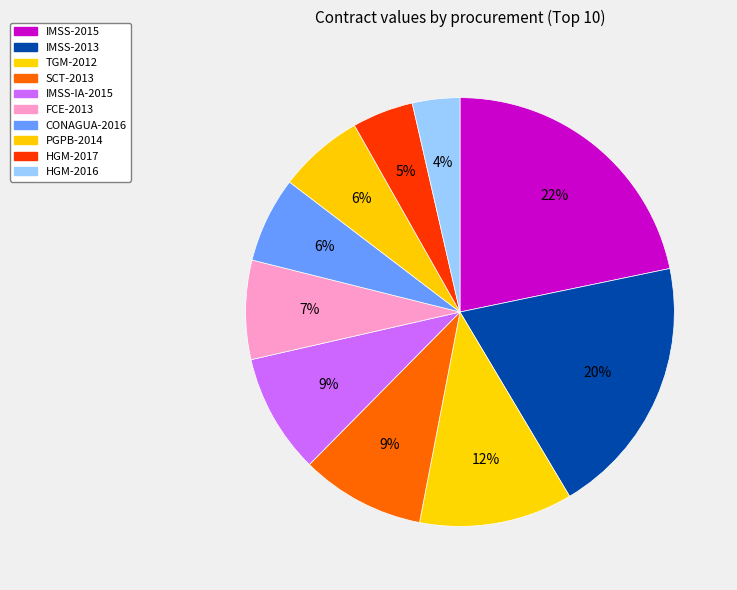

Which category has the biggest portion of the pie?

IMSS-2015